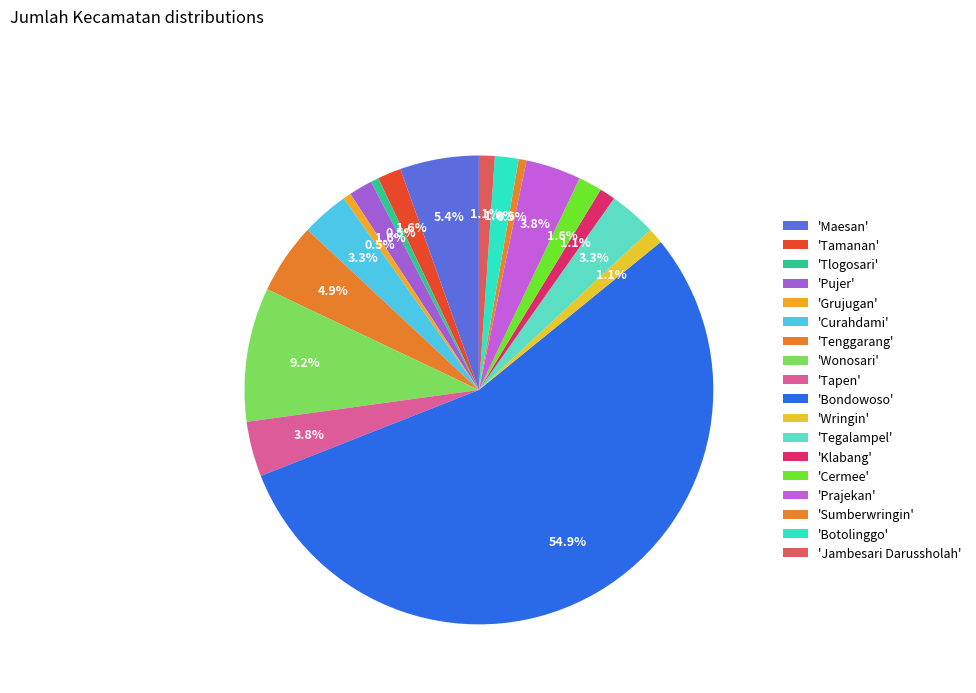

Rank the categories by value from lowest to highest.

Tlogosari, Grujugan, Sumberwringin, Wringin, Klabang, Jambesari Darussholah, Tamanan, Pujer, Cermee, Botolinggo, Curahdami, Tegalampel, Tapen, Prajekan, Tenggarang, Maesan, Wonosari, Bondowoso